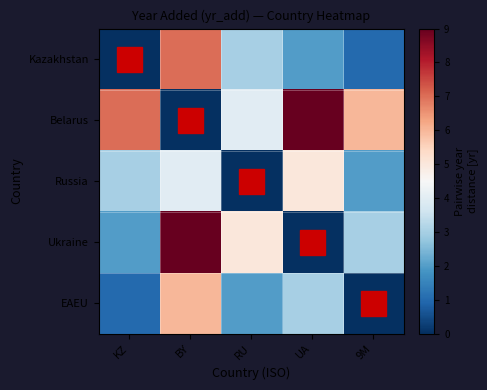

Which series changed the most between KZ and RU?

Kazakhstan